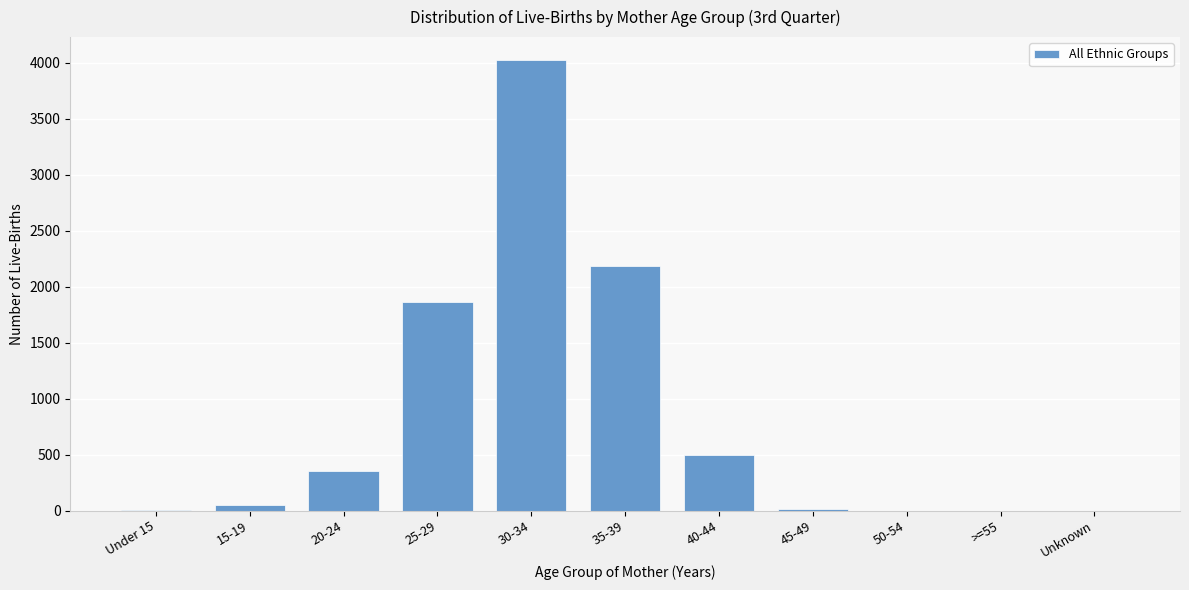

What is the greatest value displayed?

4029